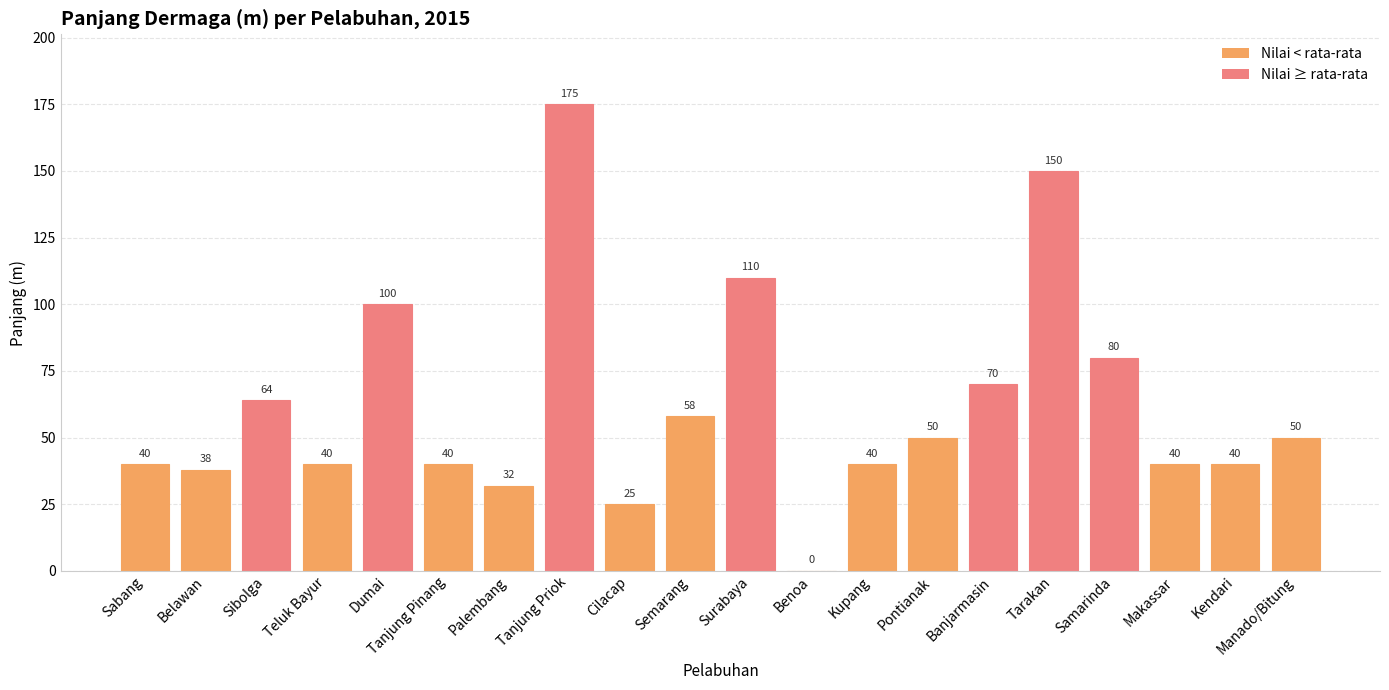

What is the sum of all values?

1242